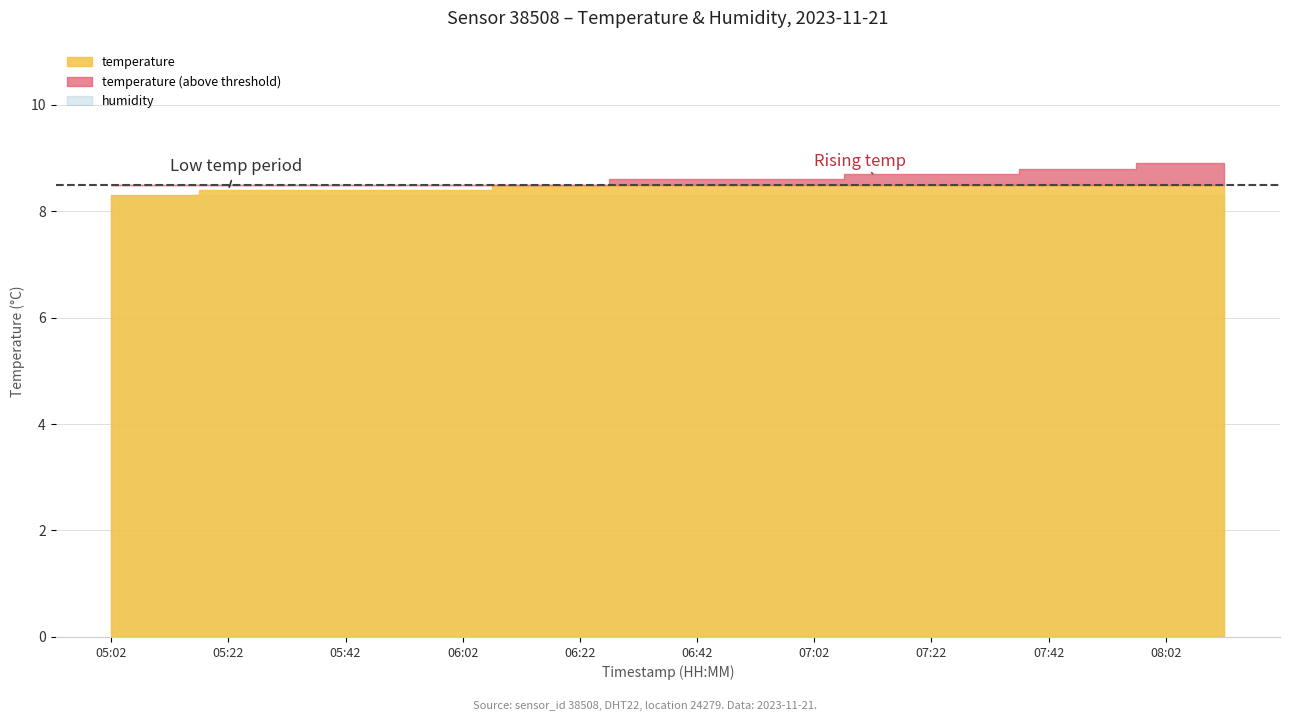

What is the label of the 8th point from the right?

07:02